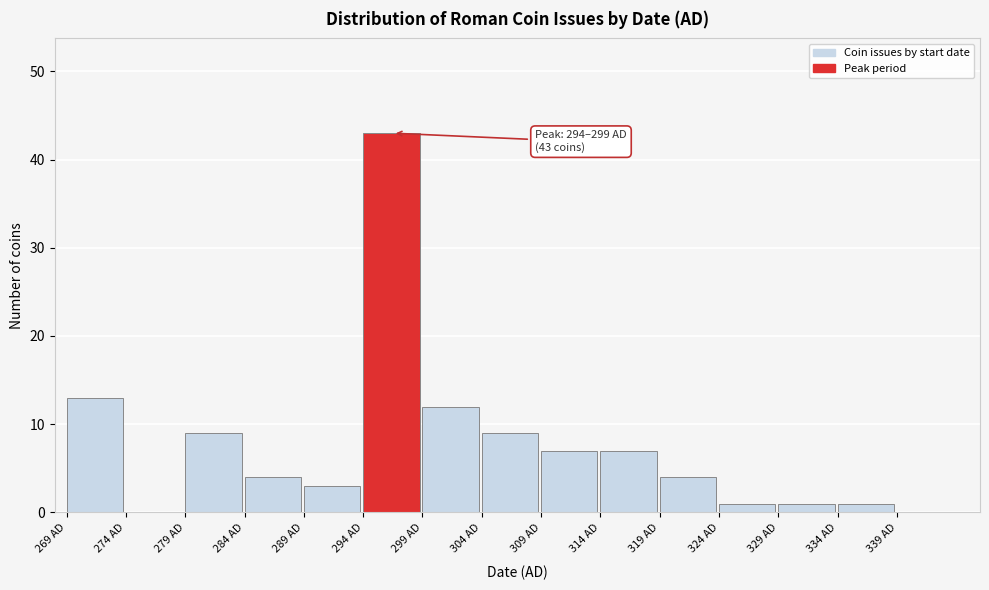

Which range on the x-axis has the tallest bar?

294 to 299